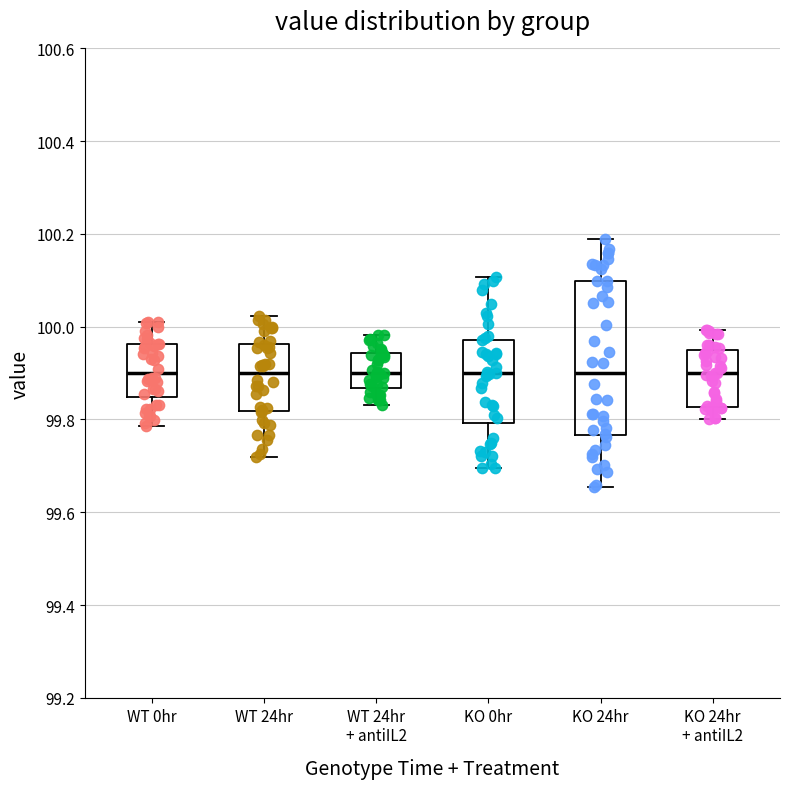

Where does the upper whisker of the box for WT 0hr end on the y-axis? The values are not printed on the chart, so give them approximately, as read against the axis.

100.02